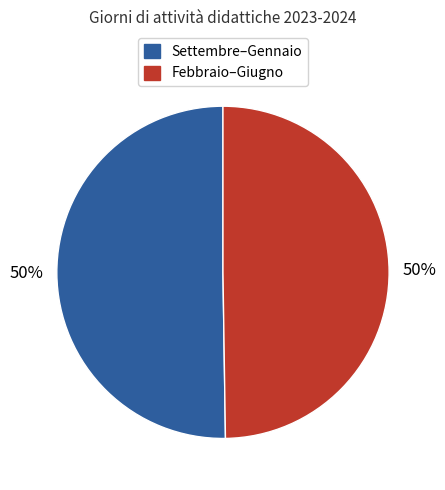

How many segments does this pie chart have?

2